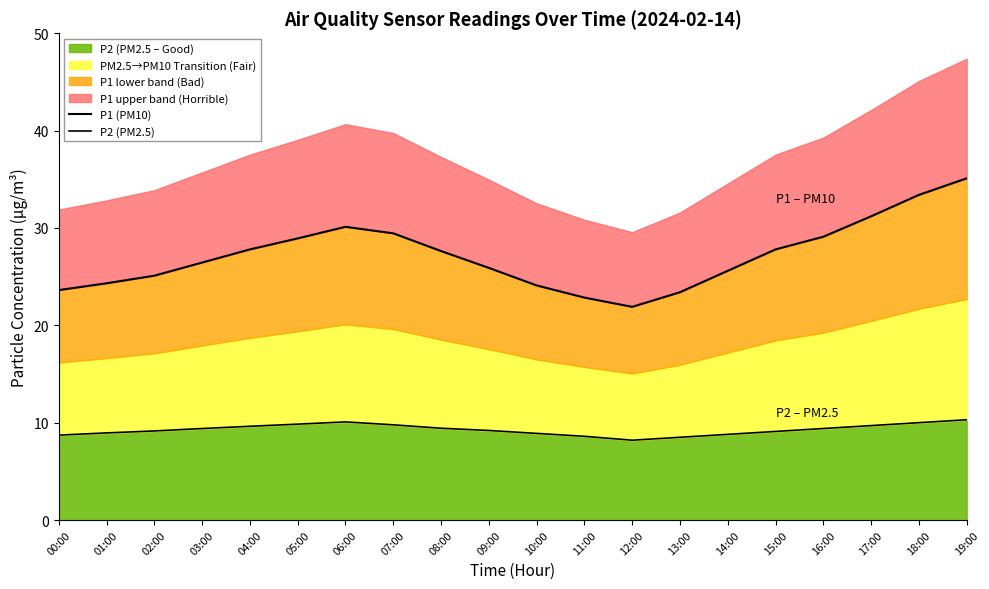

Does the chart have visible grid lines?

No